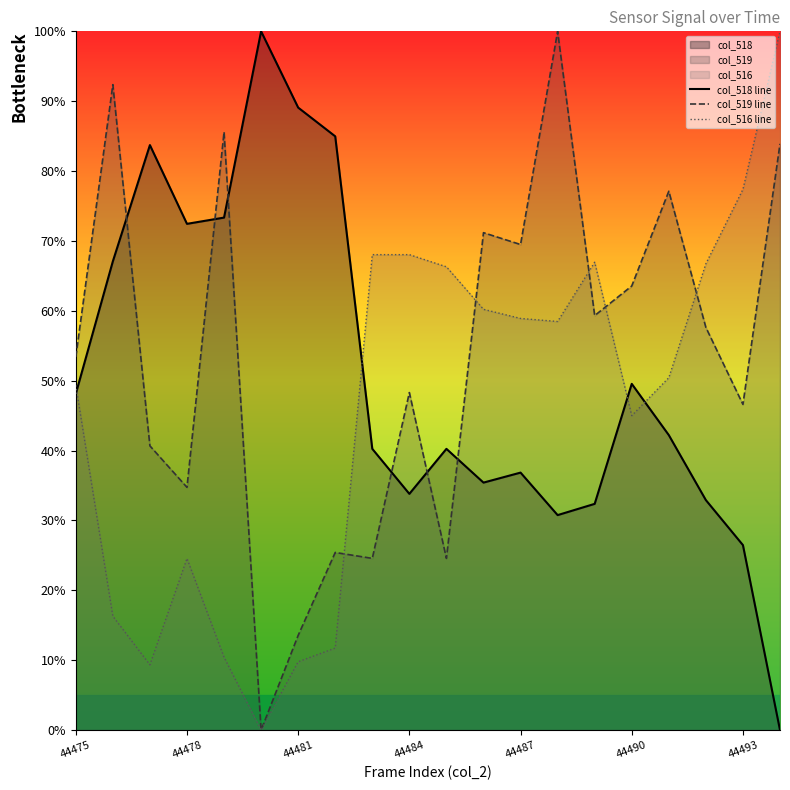

The col_516 line series shows 103.0 at 44487. True or false?

False